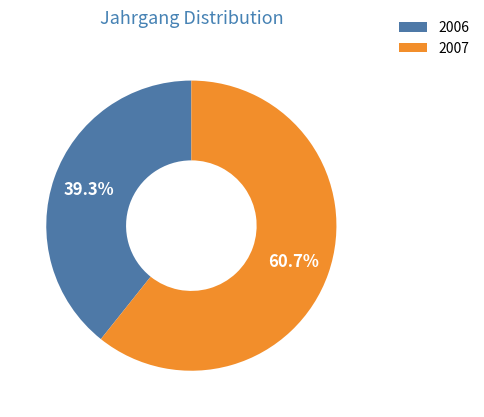

How much of the chart is everything except 2007?

39.3%